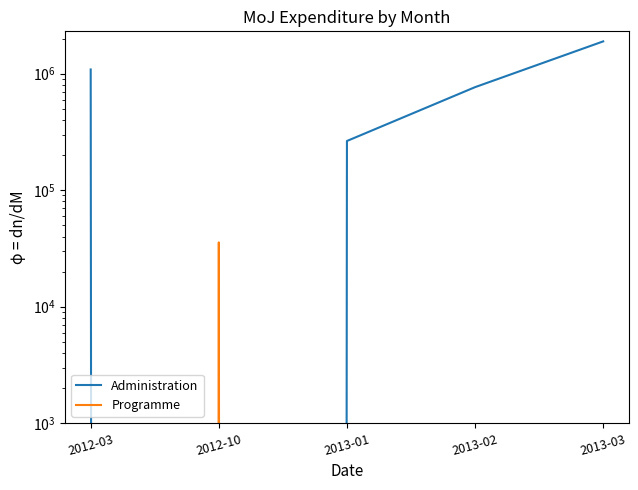

Is this an area chart (filled region under the line)?

No